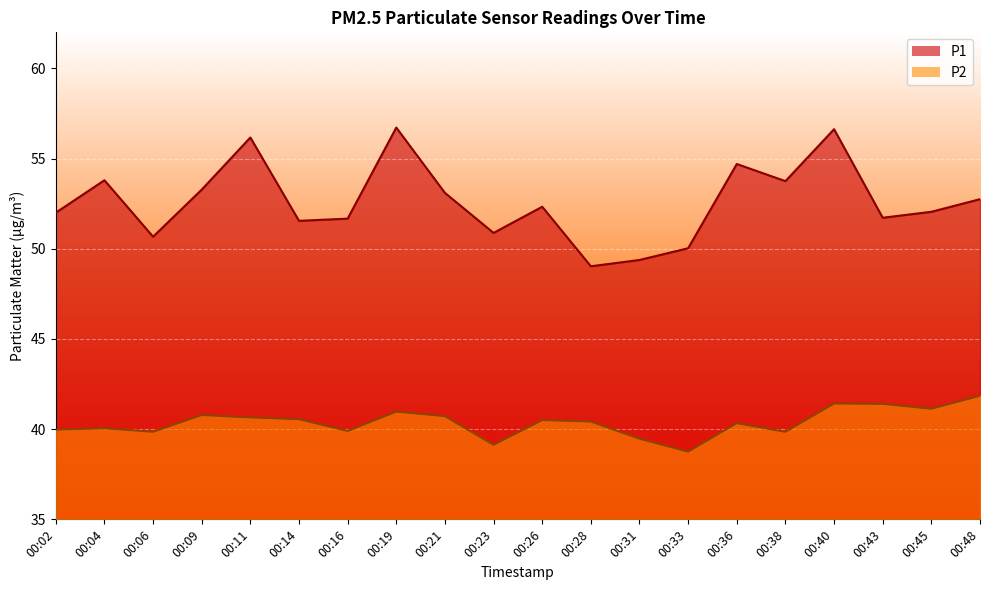

True or false: P2 has more than 0 interior local peaks.

True